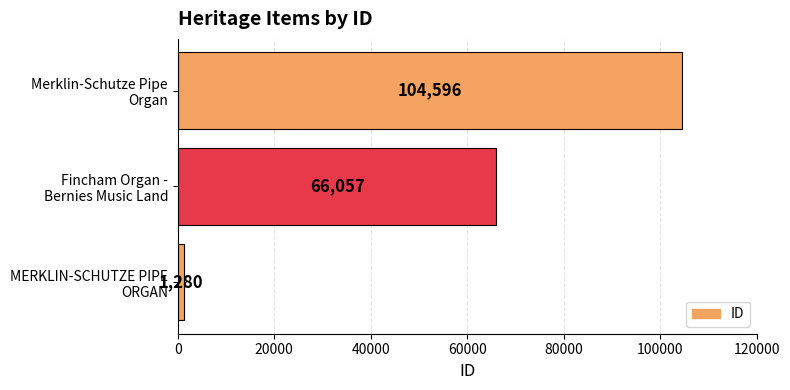

List the labels in order of value, largest first.

Merklin-Schutze Pipe
Organ, Fincham Organ -
Bernies Music Land, MERKLIN-SCHUTZE PIPE
ORGAN